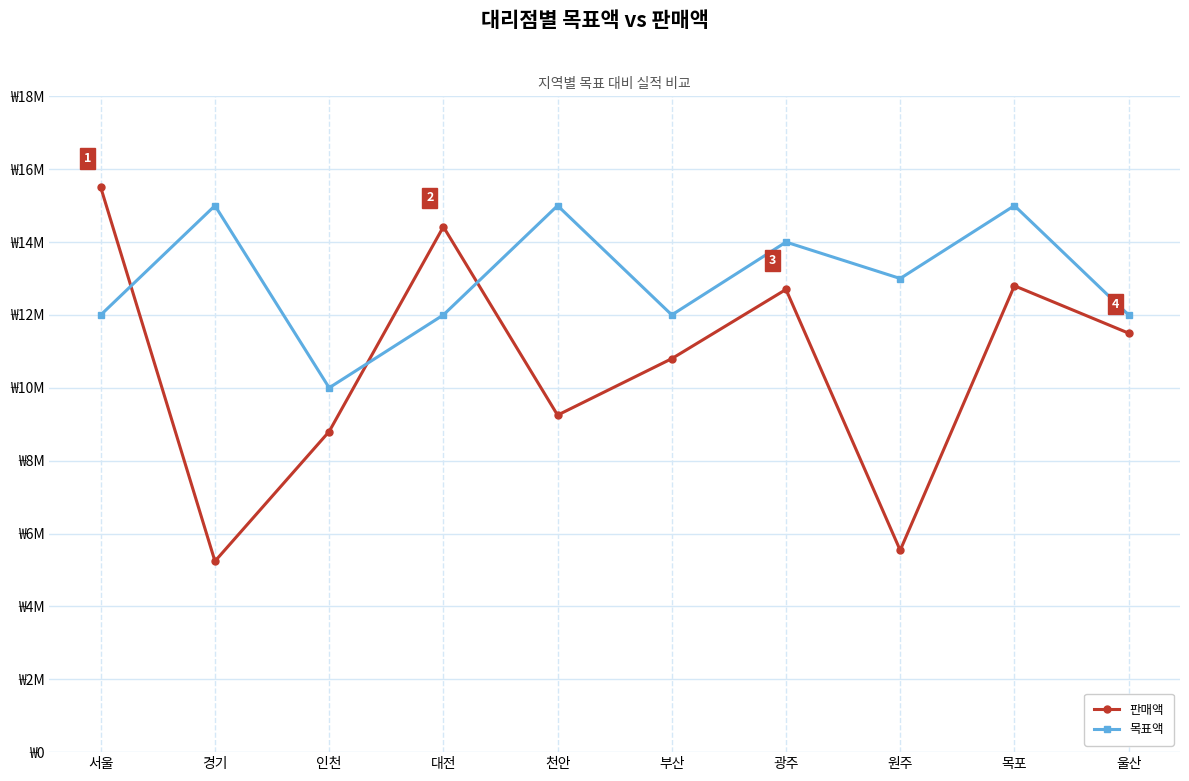

True or false: 판매액 has more than 0 interior local peaks.

True